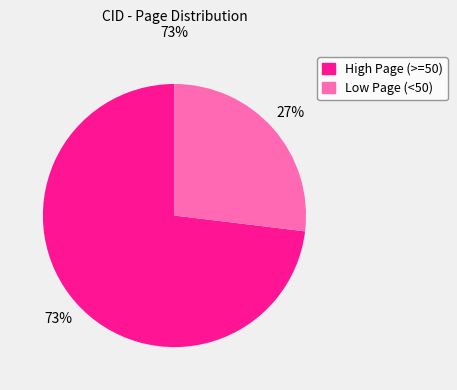

Is there any slice that represents more than half of the pie?

Yes